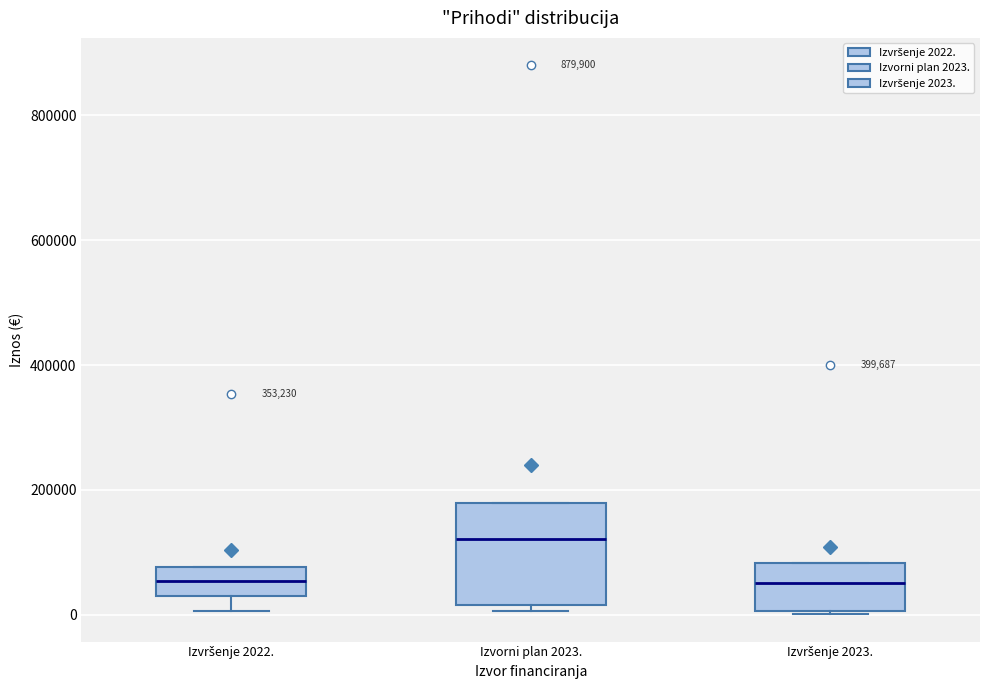

Reading left to right, read every box against the y-axis: the position of its median line, the range the box covers, and the ends of its whiskers. The values are not printed on the chart, so give them approximately, as read against the axis.

Izvršenje 2022.: median 60000, box 20000 to 80000, whiskers 0 to 80000
Izvorni plan 2023.: median 120000, box 20000 to 180000, whiskers 0 to 180000
Izvršenje 2023.: median 60000, box 0 to 80000, whiskers 0 to 80000